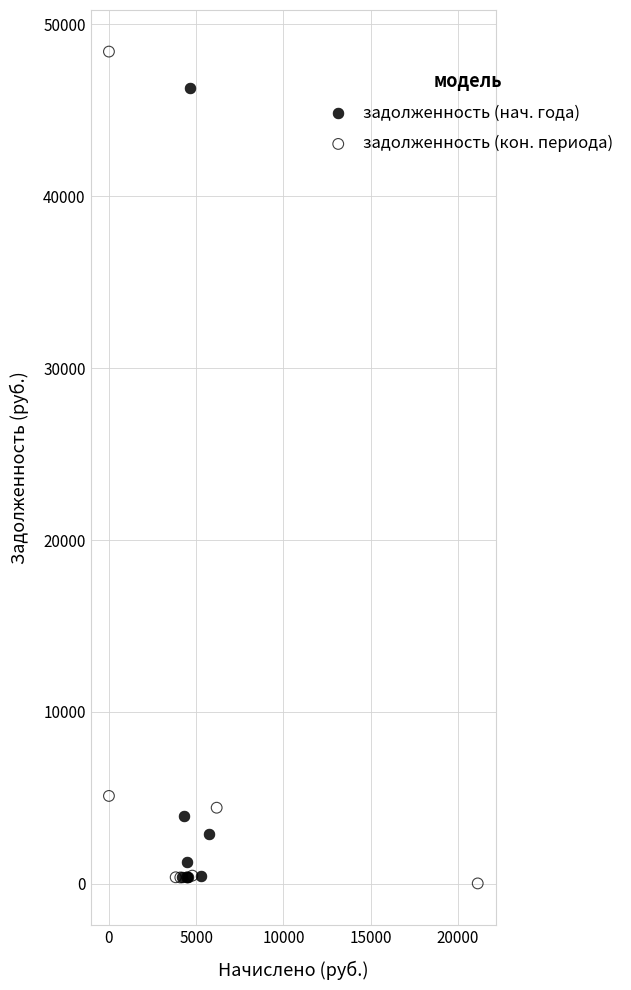

Which series has the largest Y range (max minus min)?

задолженность (кон. периода)